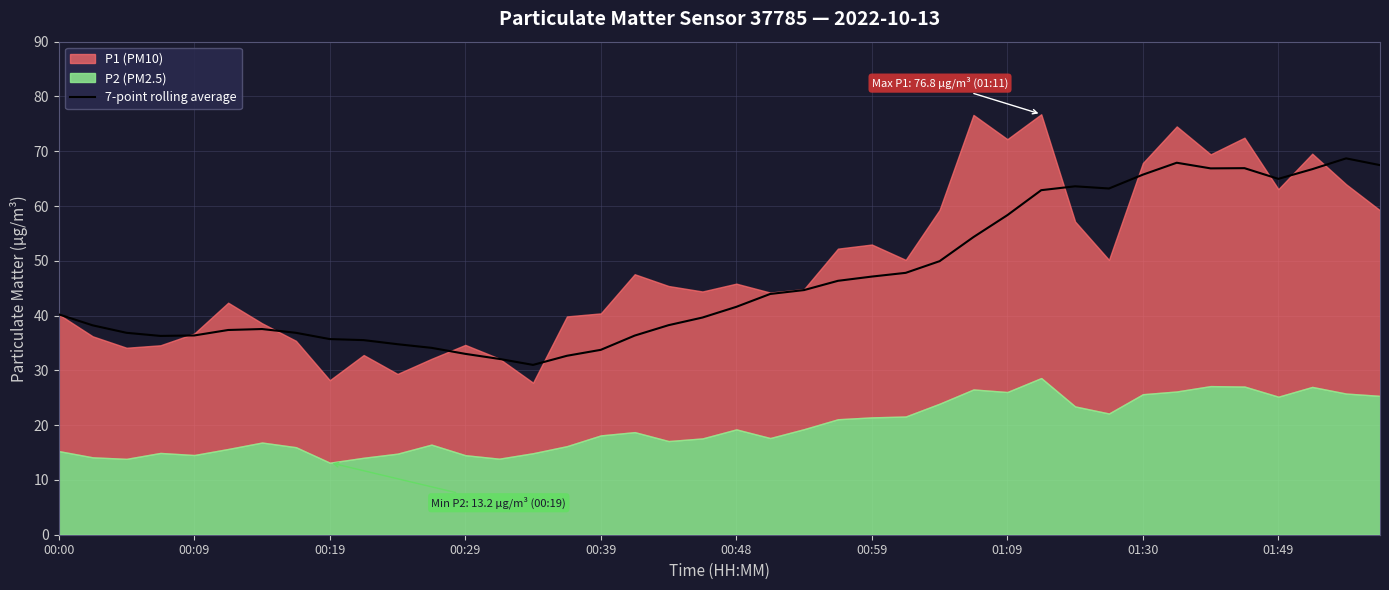

What is the maximum value for 7-point rolling average?

68.7